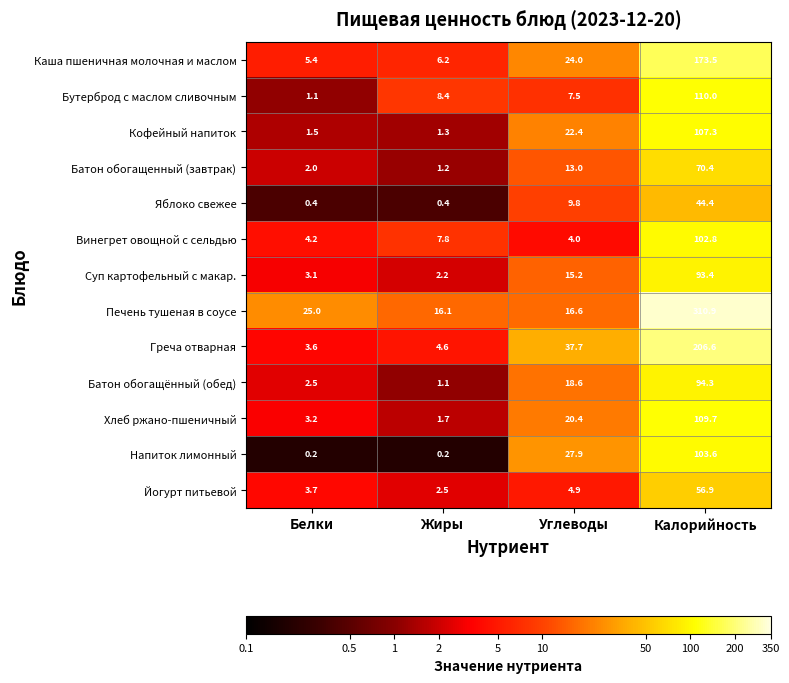

How many values in the Хлеб ржано-пшеничный series exceed 20?

2